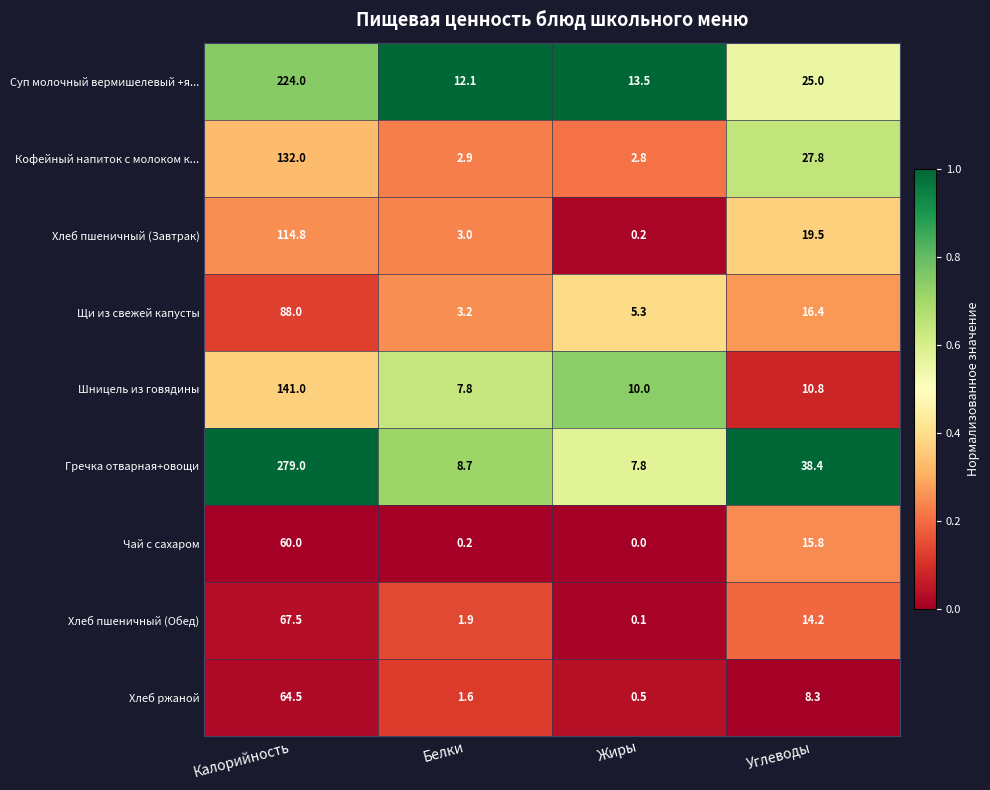

Which series changed the most between Жиры and Углеводы?

Гречка отварная+овощи